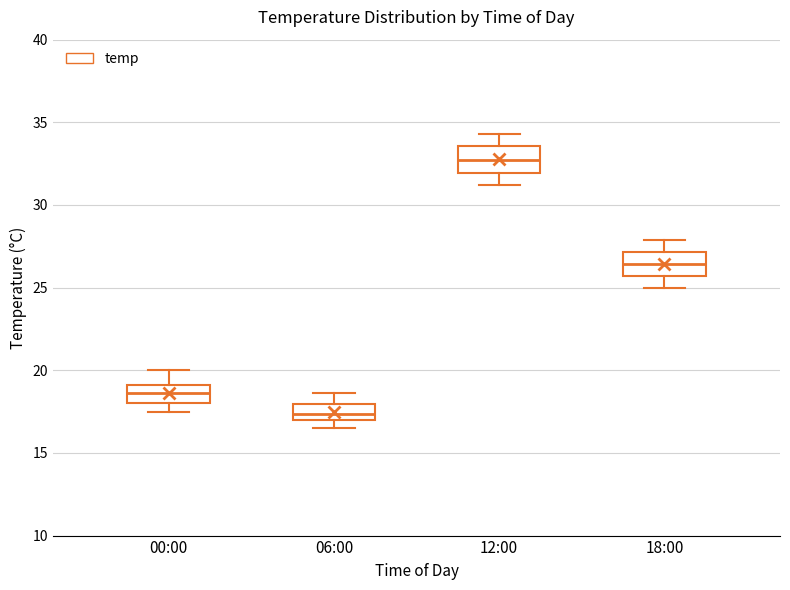

Reading left to right, read every box against the y-axis: the position of its median line, the range the box covers, and the ends of its whiskers. The values are not printed on the chart, so give them approximately, as read against the axis.

00:00: median 18.5, box 18.0 to 19.0, whiskers 17.5 to 20.0
06:00: median 17.5, box 17.0 to 18.0, whiskers 16.5 to 18.5
12:00: median 33.0, box 32.0 to 33.5, whiskers 31.0 to 34.5
18:00: median 26.5, box 25.5 to 27.0, whiskers 25.0 to 28.0